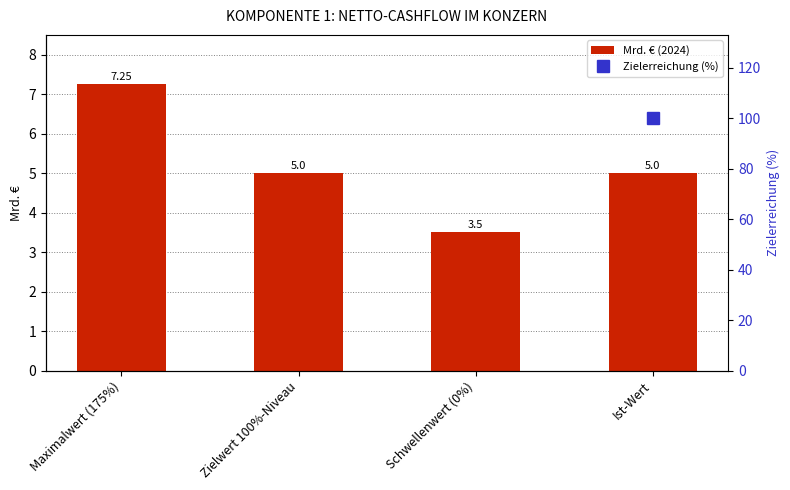

What is the average value?

5.2